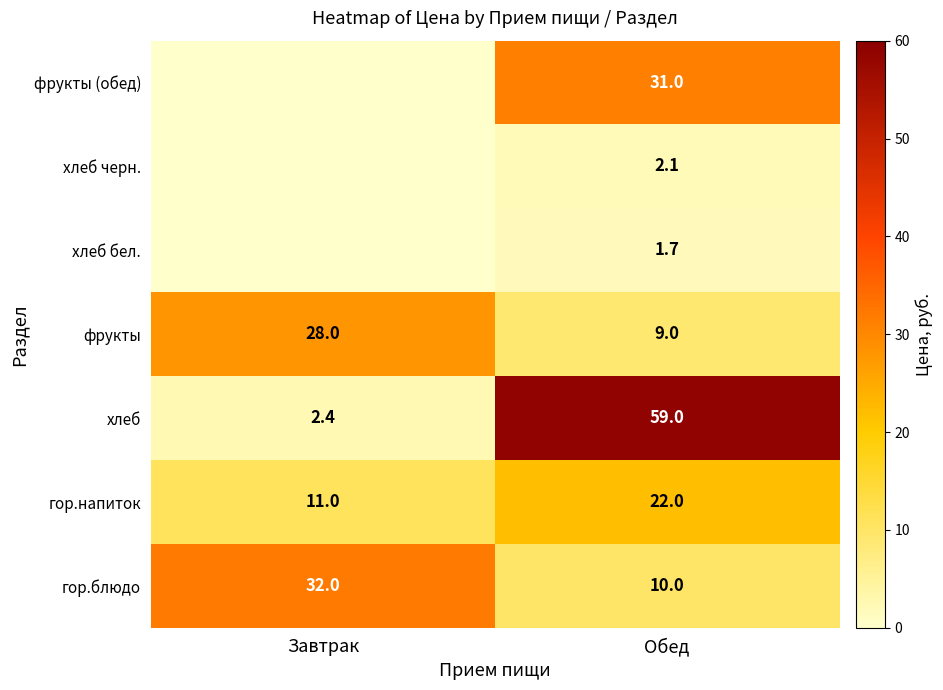

Which has a higher value, Обед or Завтрак?

Завтрак